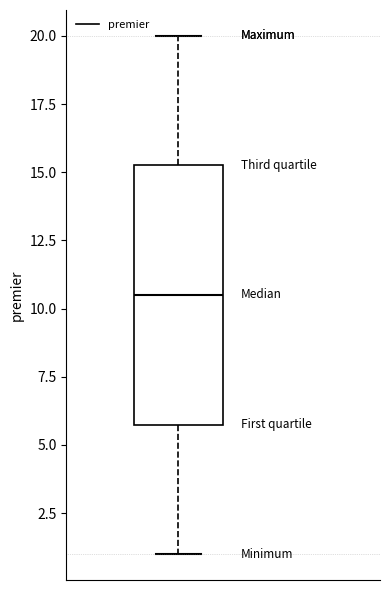

Read this box plot against the y-axis: the position of the median line, the range covered by the box, and the ends of both whiskers. The values are not printed on the chart, so give them approximately, as read against the axis.

median 10.5, box 6.0 to 15.5, whiskers 1.0 to 20.0